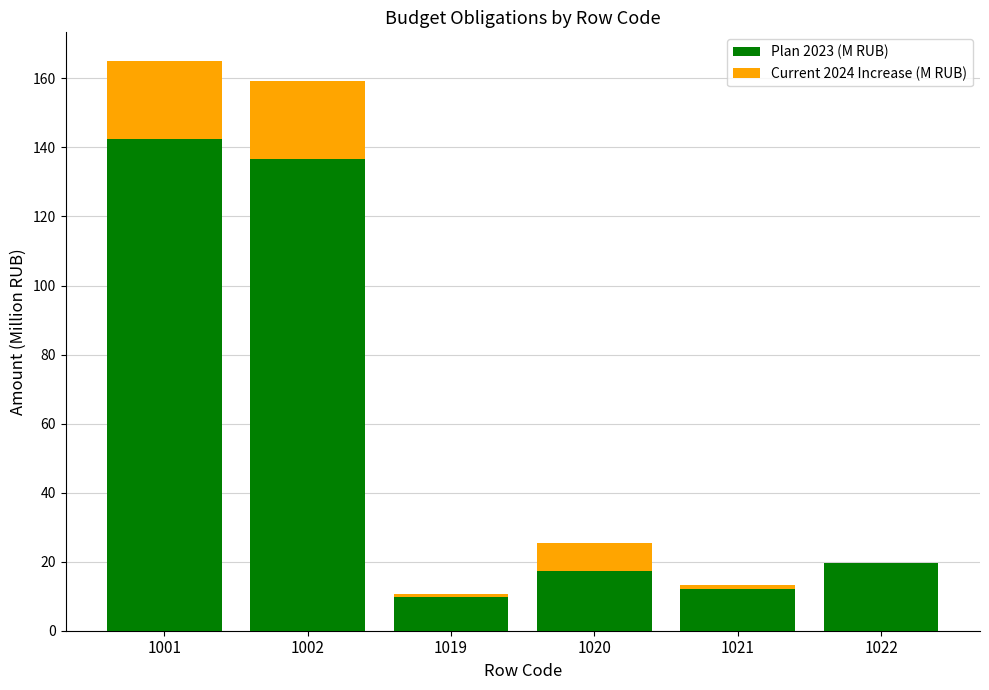

Which category has the highest value in the Plan 2023 (M RUB) series?

1001